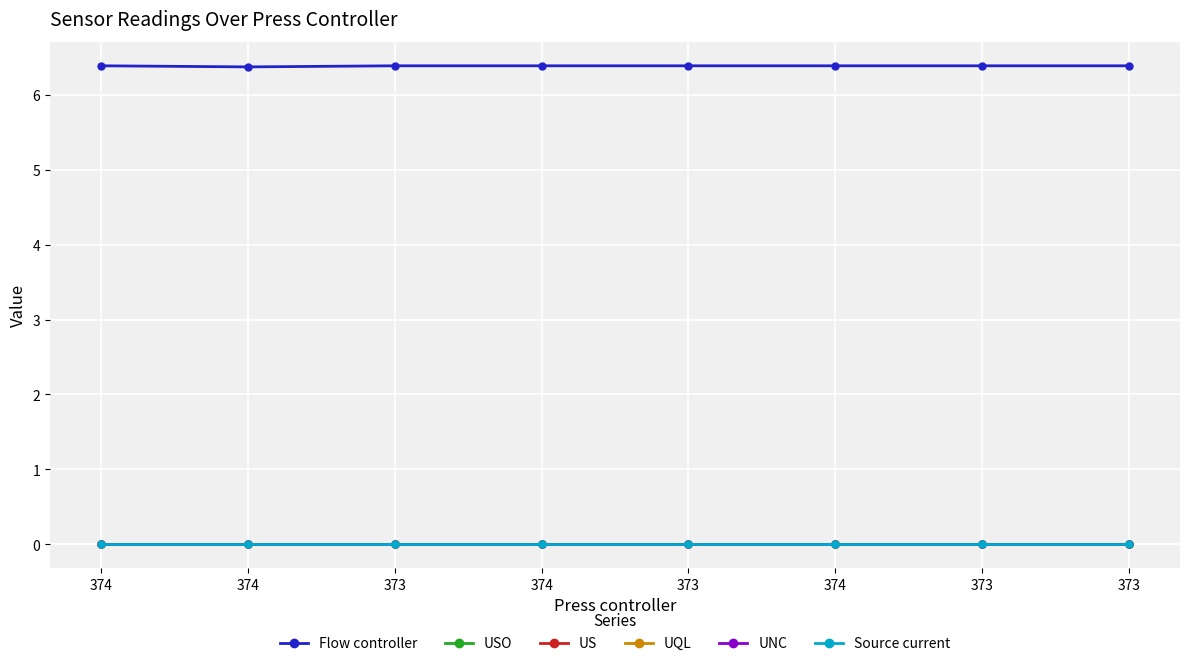

True or false: Flow controller and US cross at least once.

False